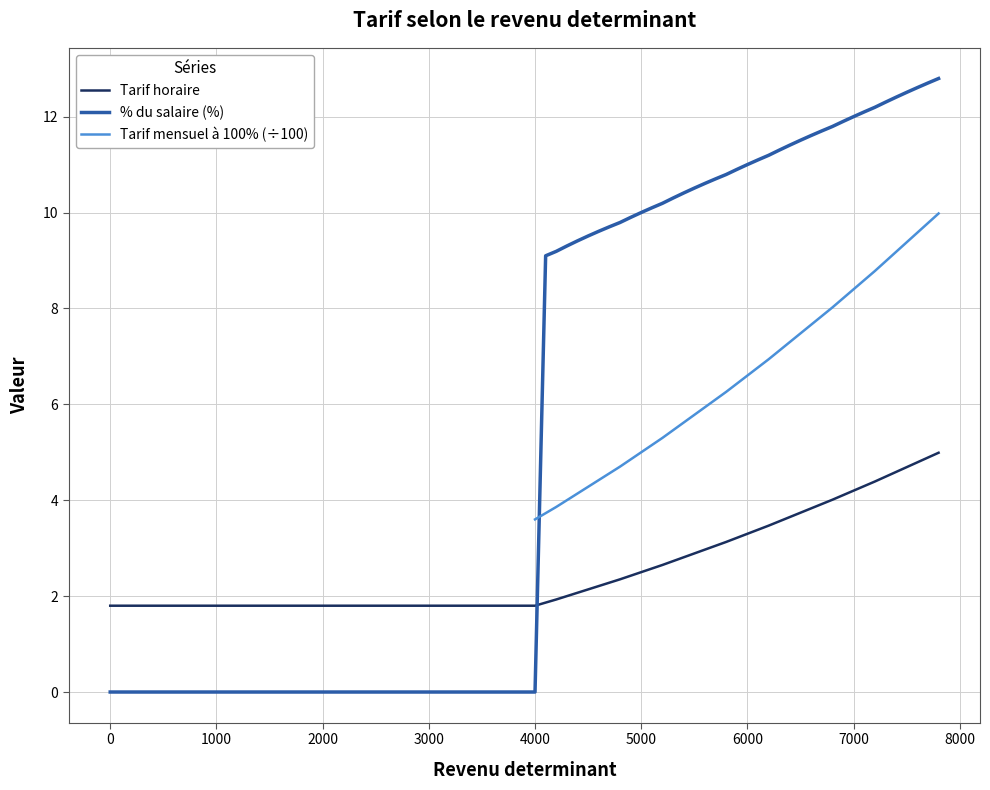

Which series ends up on top after the final intersection of % du salaire (%) and Tarif horaire?

% du salaire (%)